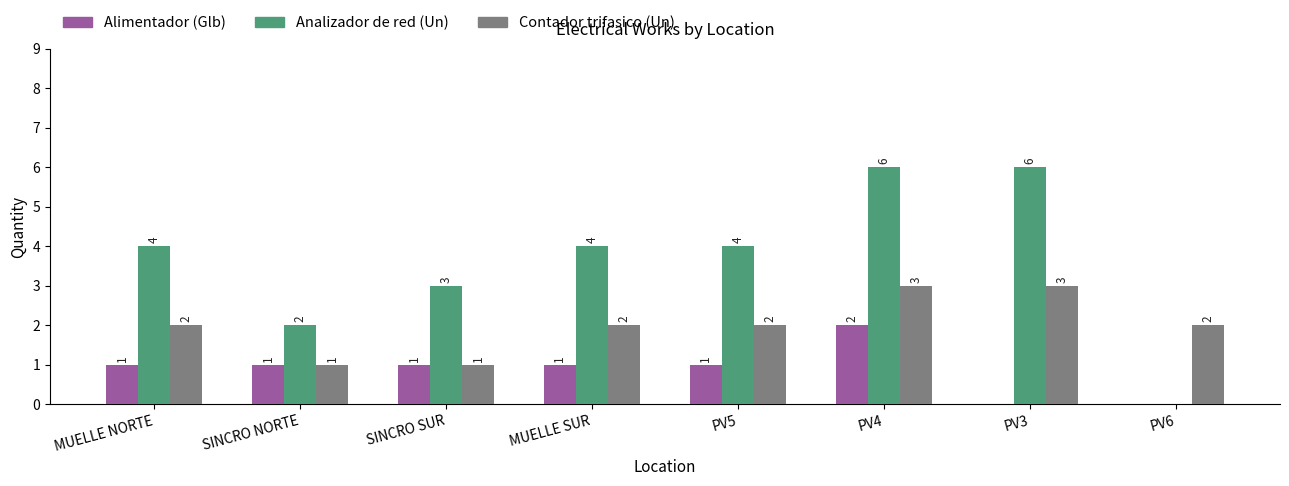

The Contador trifasico (Un) series shows 2 at PV6. True or false?

True